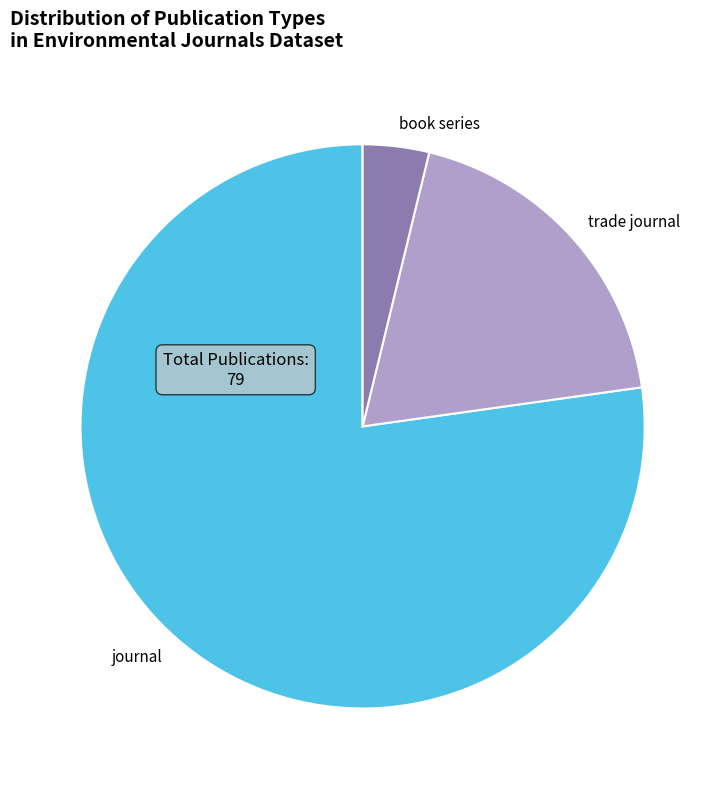

What is the ratio of the value at book series to the value at trade journal?

0.2